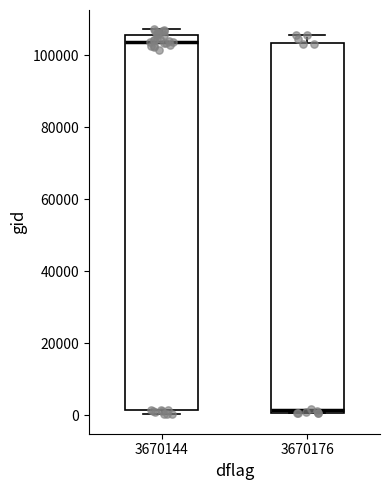

Reading left to right, transcribe this box plot: for each box, give where its median line is, the range the box spans, and where its two whiskers end, as read against the y-axis. The values are not printed on the chart, so give them approximately, as read against the axis.

3670144: median 104000, box 2000 to 106000, whiskers 0 to 108000
3670176: median 2000, box 0 to 104000, whiskers 0 to 106000